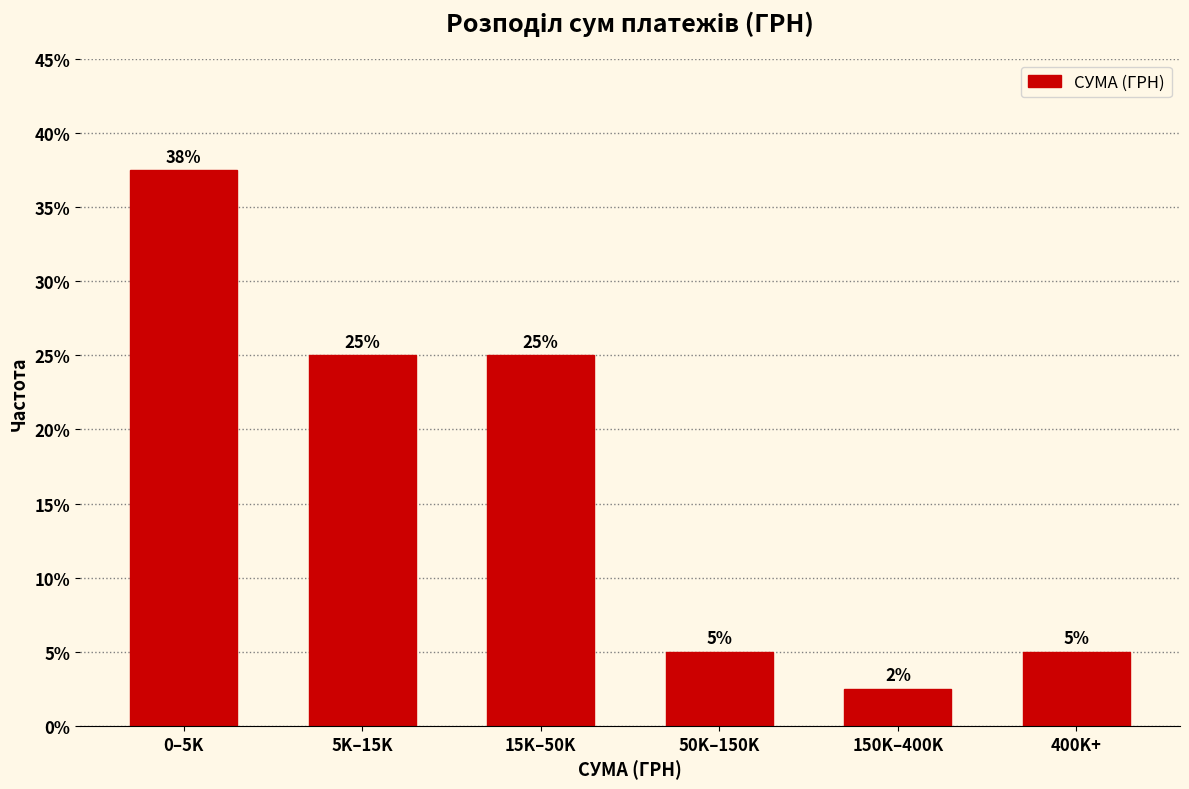

What is the value of the 2nd bar from the left?

25.0